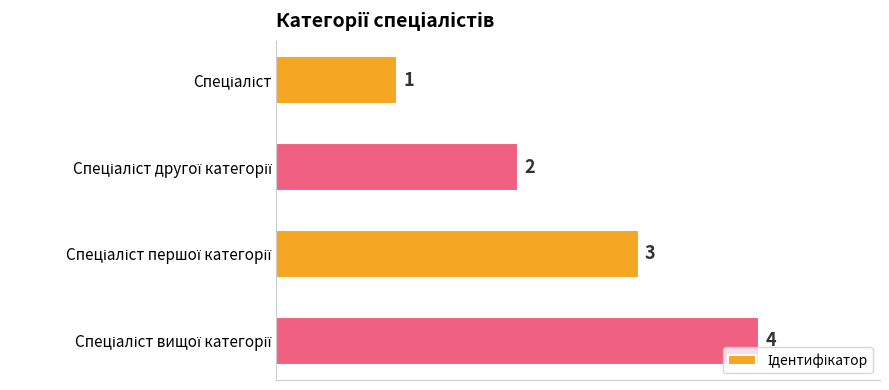

How many data points are less than 3?

2